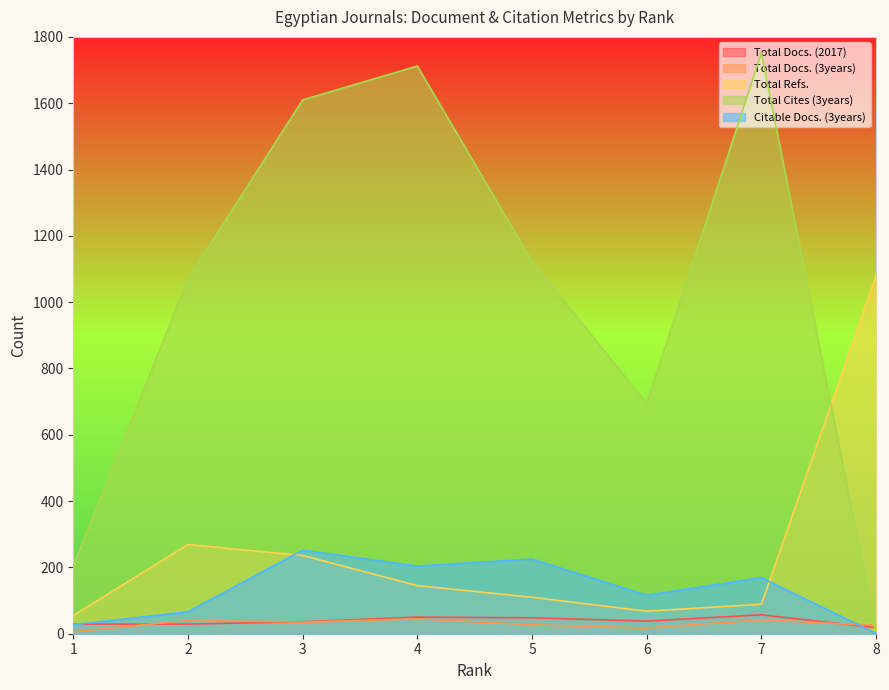

What is the difference between the maximum and minimum values in the Citable Docs. (3years) series?

251